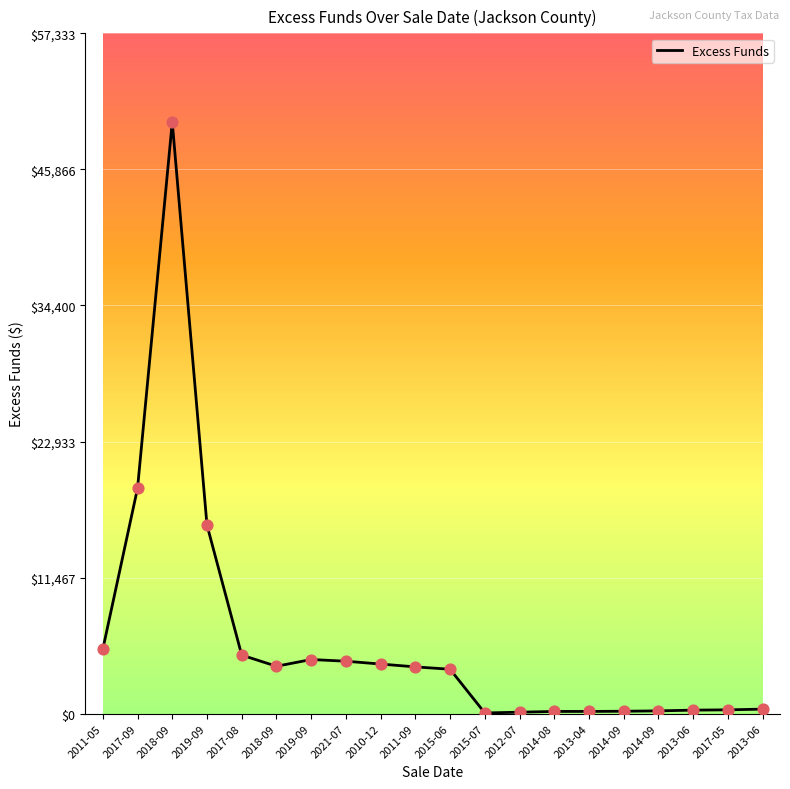

Does the chart have visible grid lines?

Yes